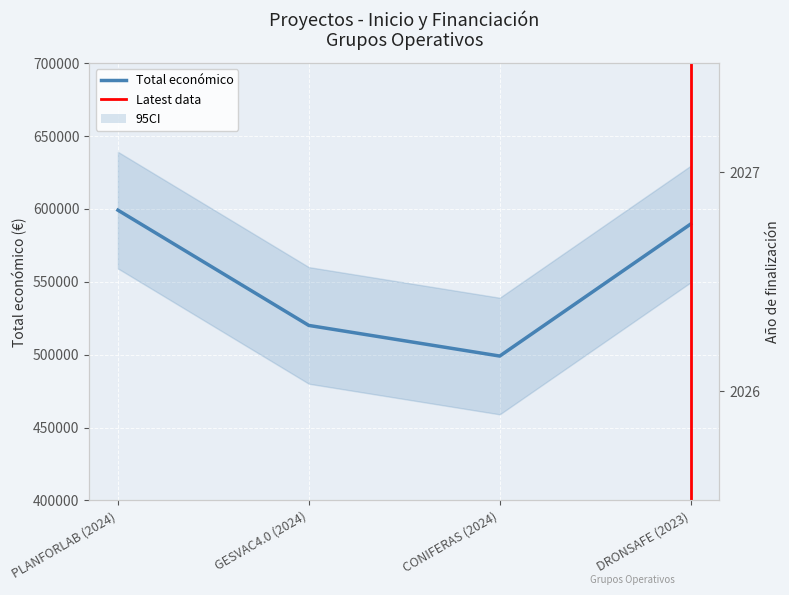

Where is the first local minimum for Año de finalización?

CONIFERAS (2024)